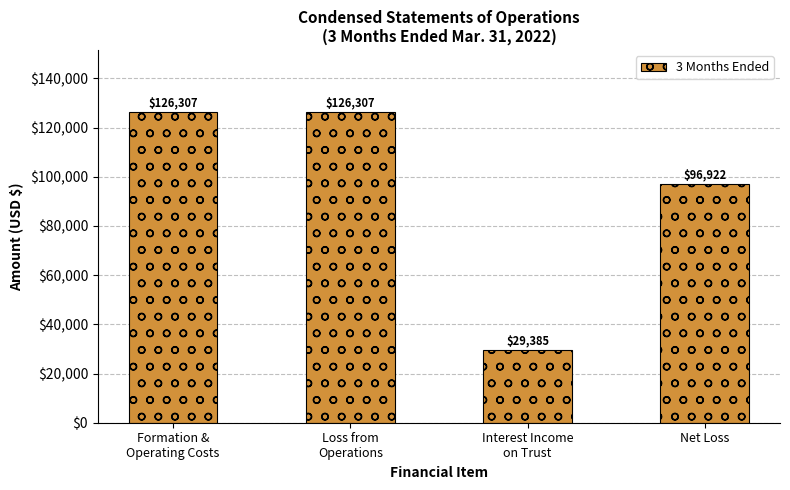

What is the label of the 2nd bar from the left?

Loss from
Operations